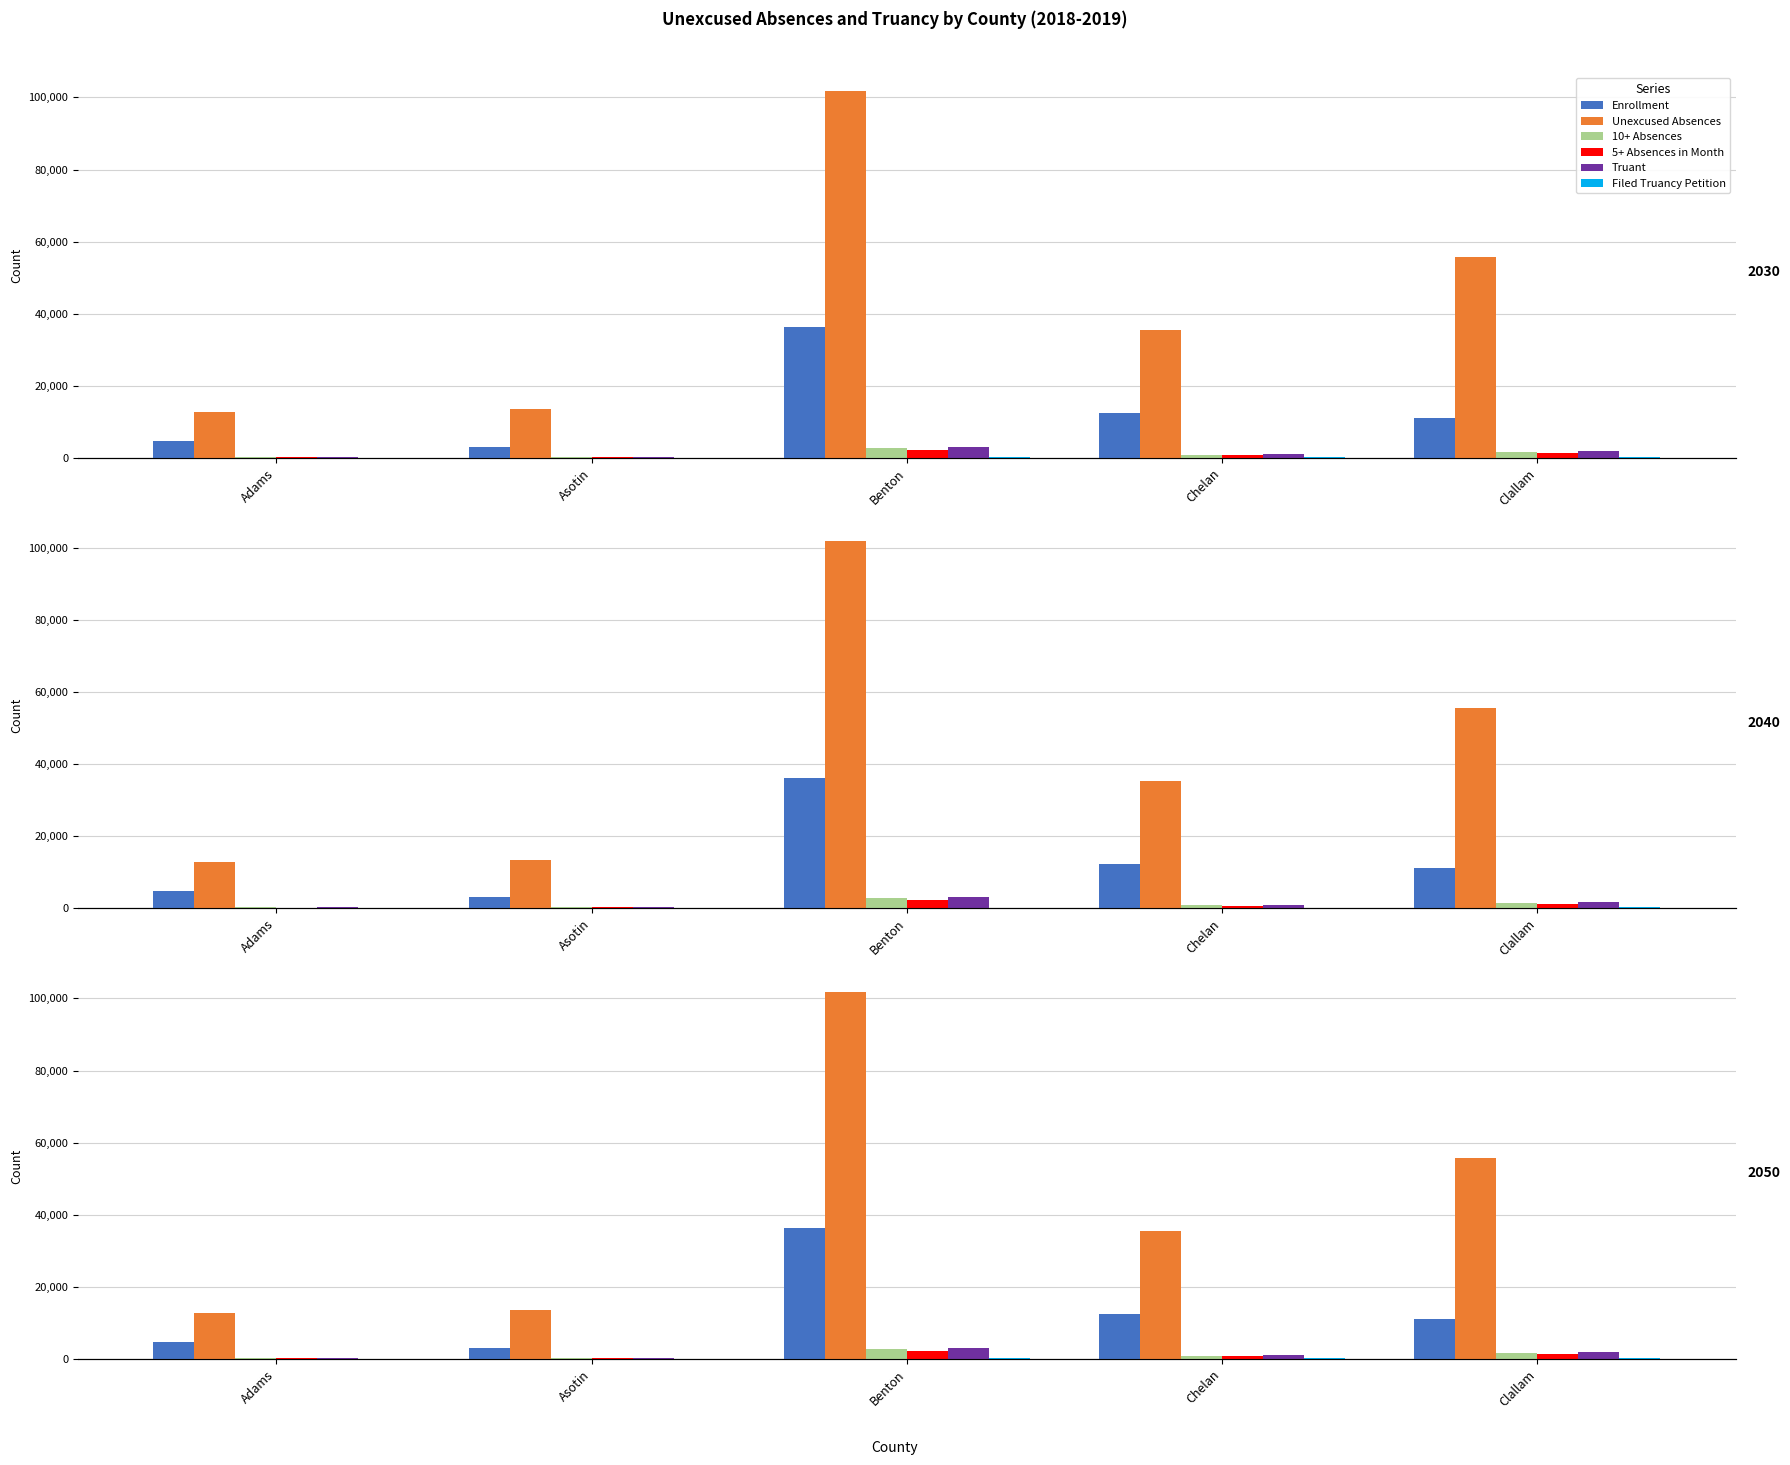

What are all the series names shown in the legend?

Enrollment, Unexcused Absences, 10+ Absences, 5+ Absences in Month, Truant, Filed Truancy Petition